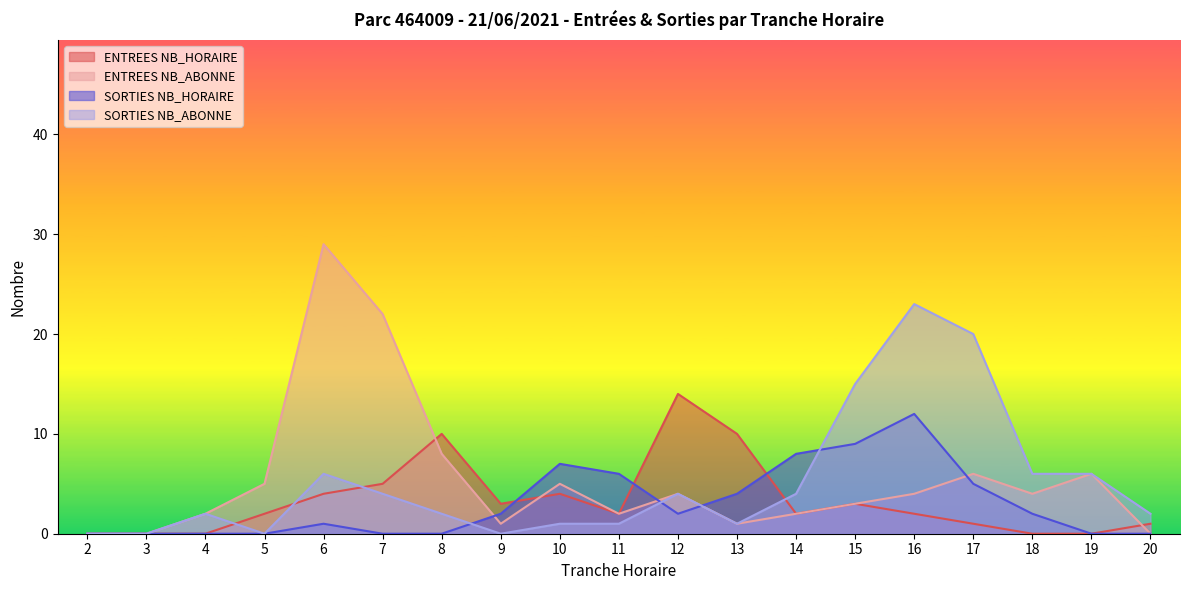

Between 14 and 17, which series saw the biggest shift?

SORTIES NB_ABONNE